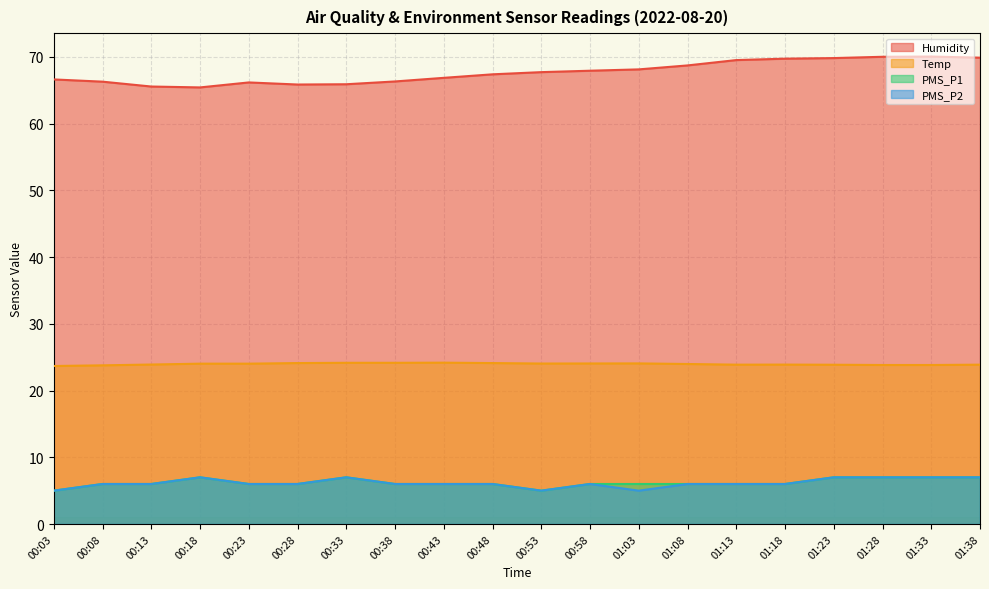

Is it true that Humidity equals 104.5 at 00:48?

False